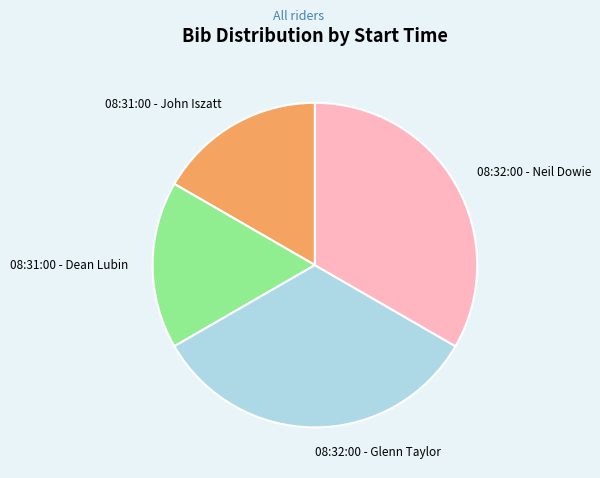

How many slices are in this pie chart?

4